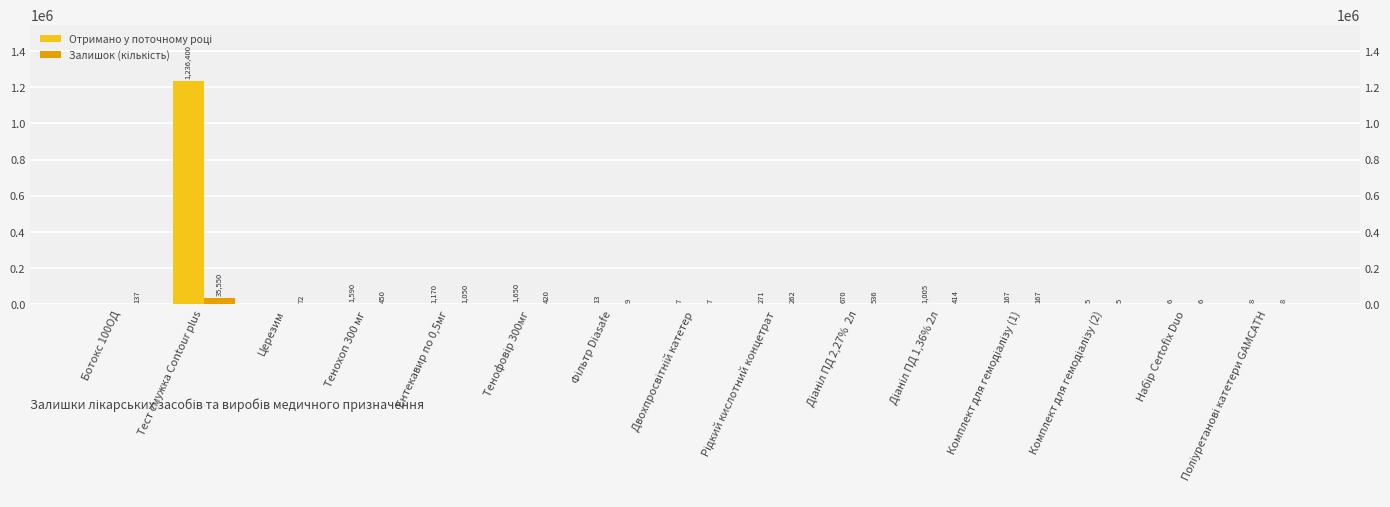

List the series in order of their overall mean, highest first.

Отримано у поточному році, Залишок (кількість)